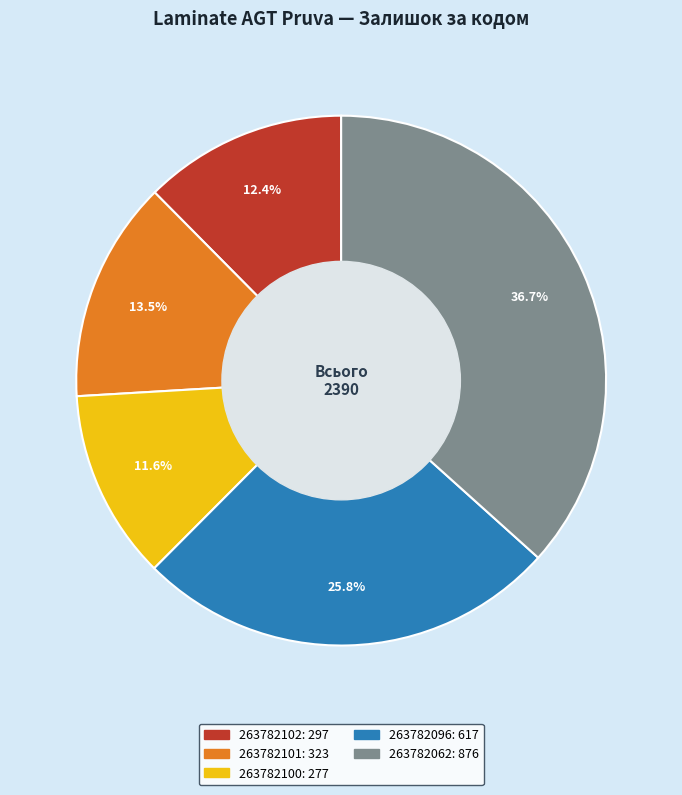

Is 263782062 the majority of the pie?

No